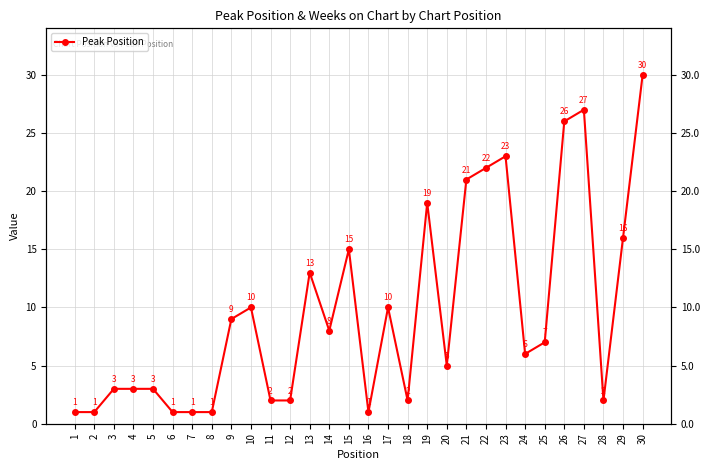

Between 14 and 12, which is larger?

14